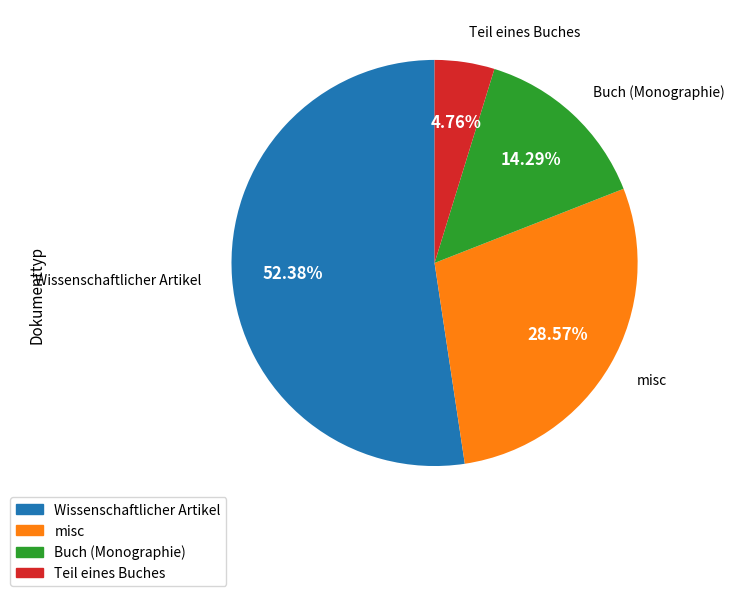

Which category has the smallest portion of the pie?

Teil eines Buches